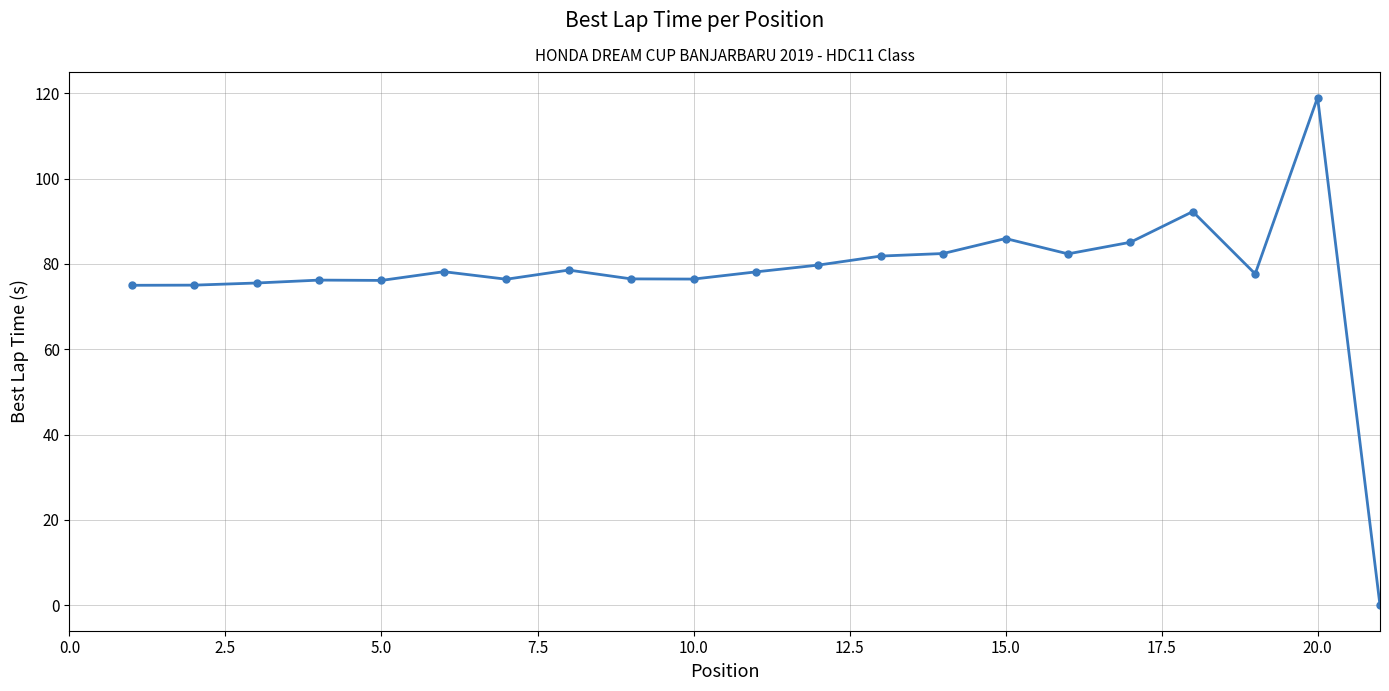

What is the average value?

77.6